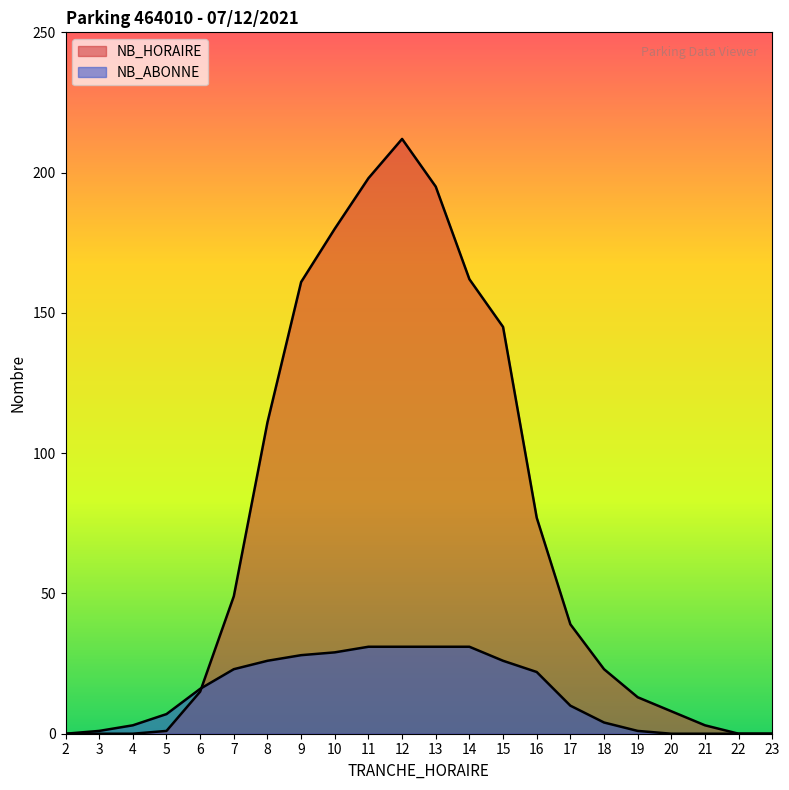

What are all the series names shown in the legend?

NB_HORAIRE, NB_ABONNE